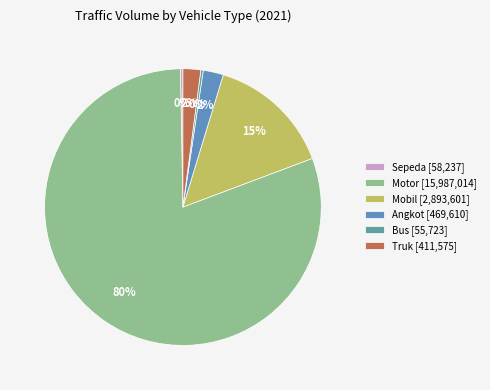

Which category has the biggest portion of the pie?

Motor [15,987,014]